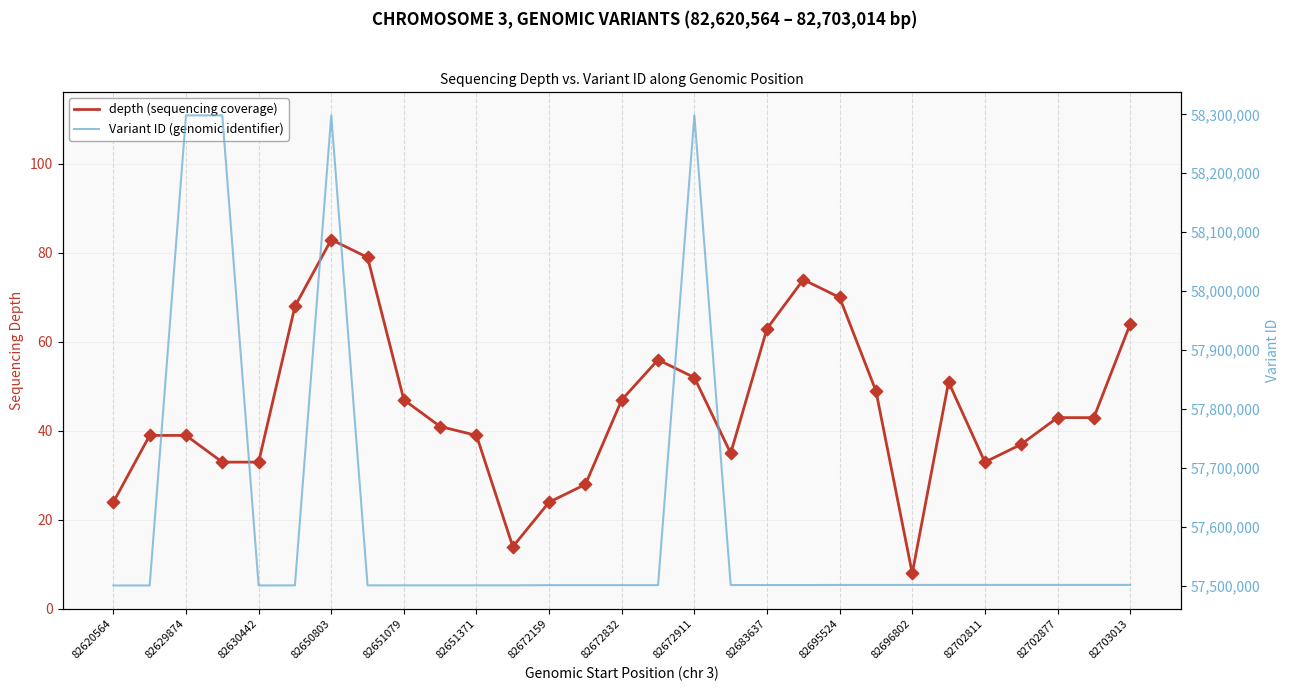

Which series has the largest Y range (max minus min)?

Variant ID (genomic identifier)